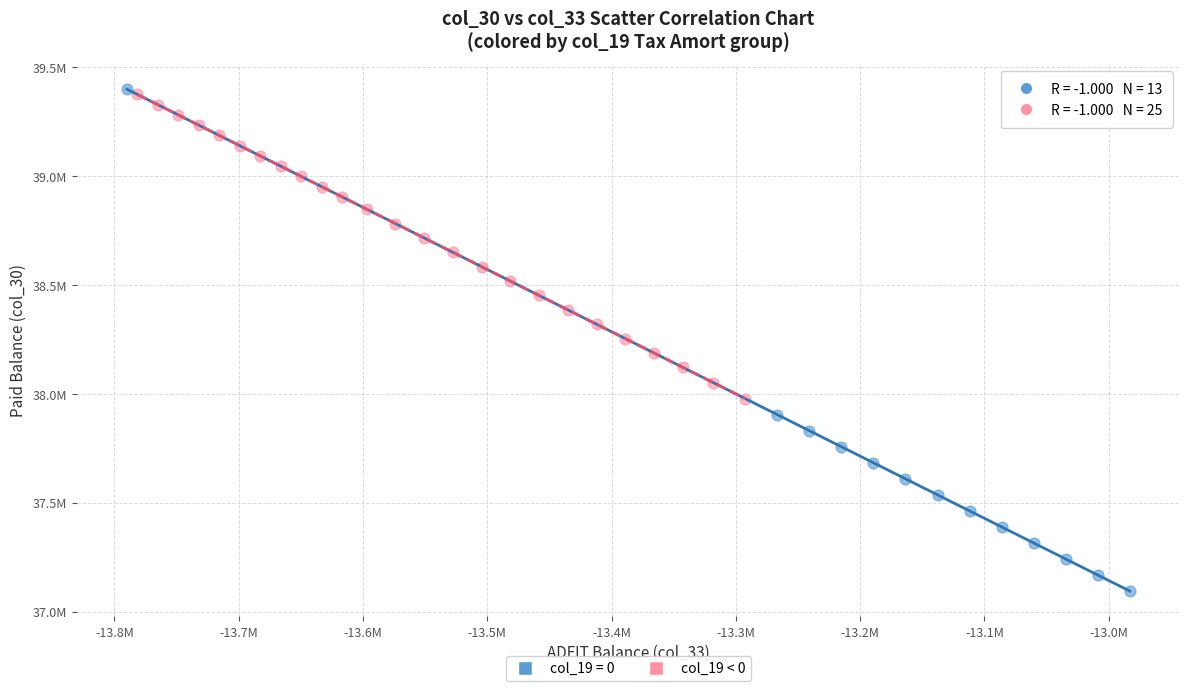

What are all the series names shown in the legend?

col_19 = 0, col_19 < 0